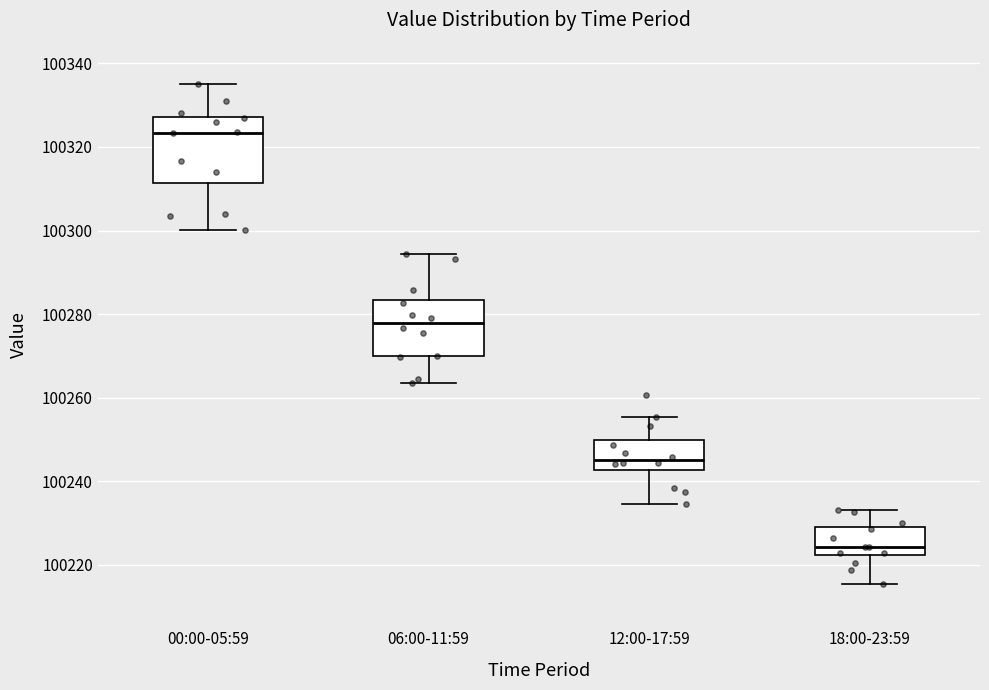

Reading left to right, transcribe this box plot: for each box, give where its median line is, the range the box spans, and where its two whiskers end, as read against the y-axis. The values are not printed on the chart, so give them approximately, as read against the axis.

00:00-05:59: median 100324, box 100312 to 100328, whiskers 100300 to 100334
06:00-11:59: median 100278, box 100270 to 100284, whiskers 100264 to 100294
12:00-17:59: median 100246, box 100242 to 100250, whiskers 100234 to 100256
18:00-23:59: median 100224, box 100222 to 100228, whiskers 100216 to 100234